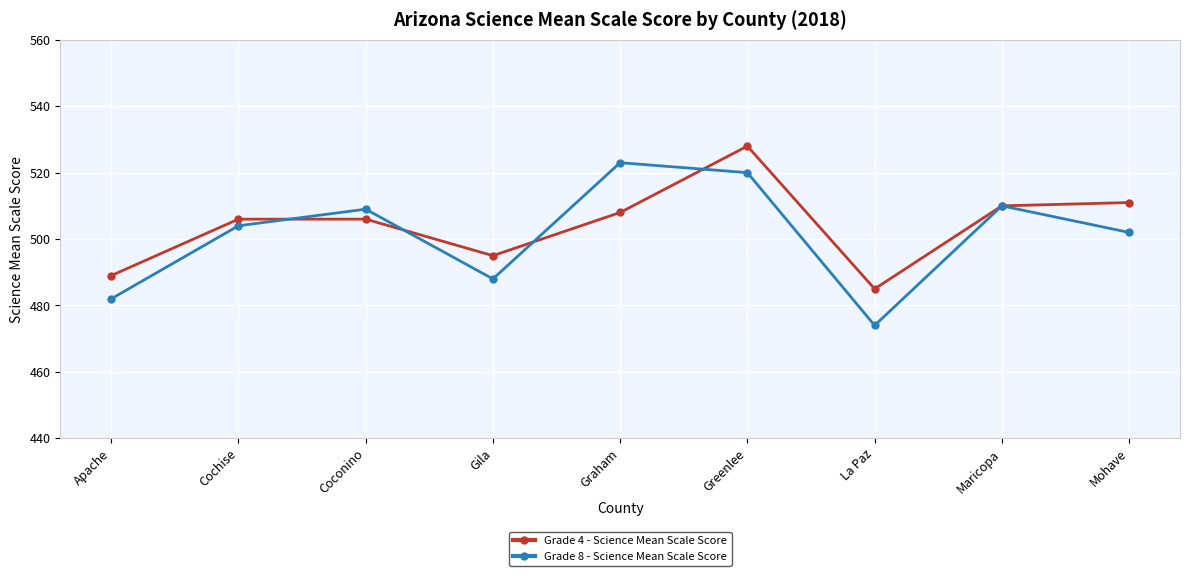

List the labels in order of Grade 8 - Science Mean Scale Score value, smallest first.

La Paz, Apache, Gila, Mohave, Cochise, Coconino, Maricopa, Greenlee, Graham